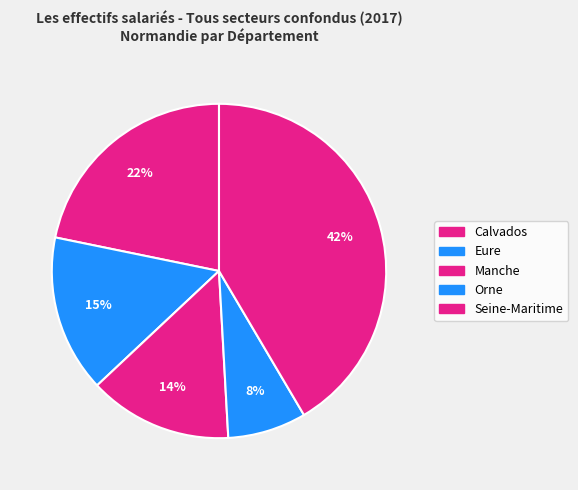

Combined, do Seine-Maritime and Manche account for over 50%?

Yes